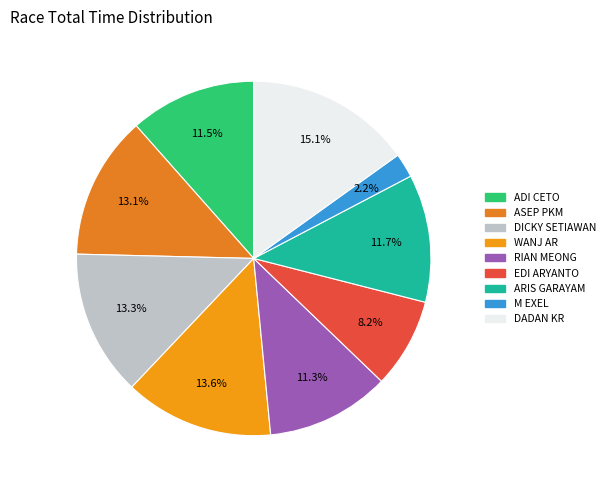

Is there a majority slice in this chart?

No